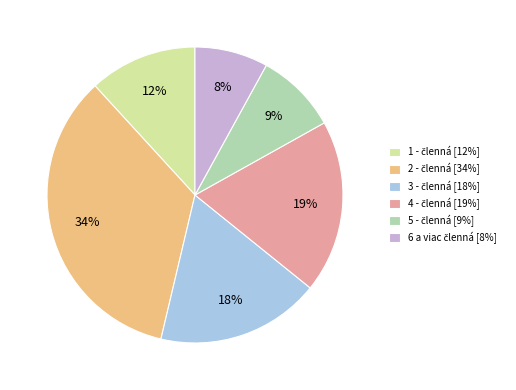

Is there any slice that represents more than half of the pie?

No